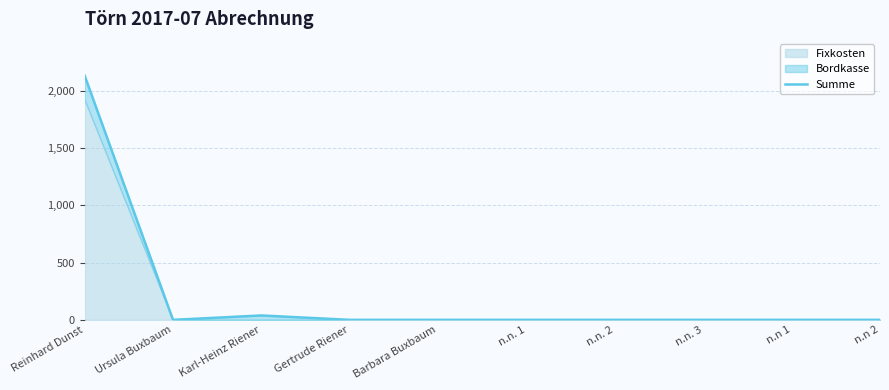

List the labels in order of value, smallest first.

Ursula Buxbaum, Gertrude Riener, Barbara Buxbaum, n.n. 1, n.n. 2, n.n. 3, n.n 1, n.n 2, Karl-Heinz Riener, Reinhard Dunst